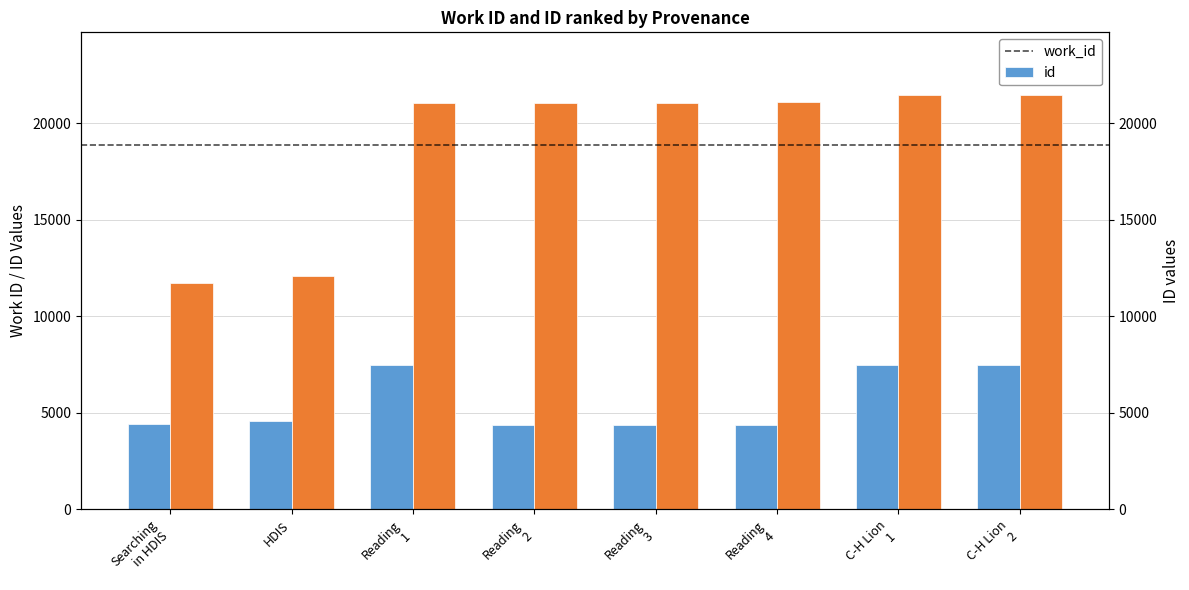

At which category does the chart reach its minimum across all series?

Reading
2